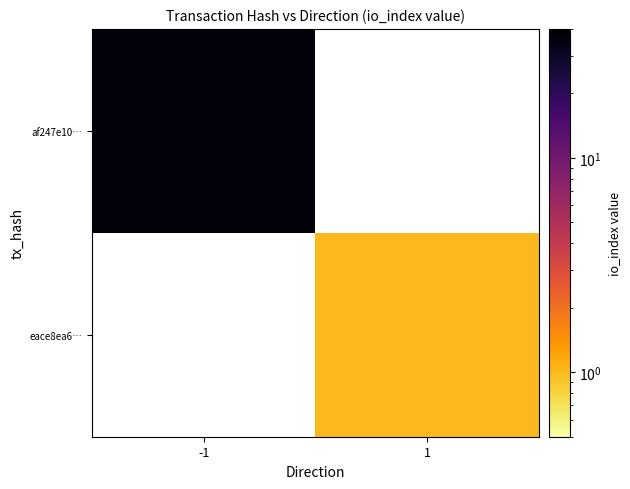

True or false: eace8ea6… has a value of 0.6 at 1.

False